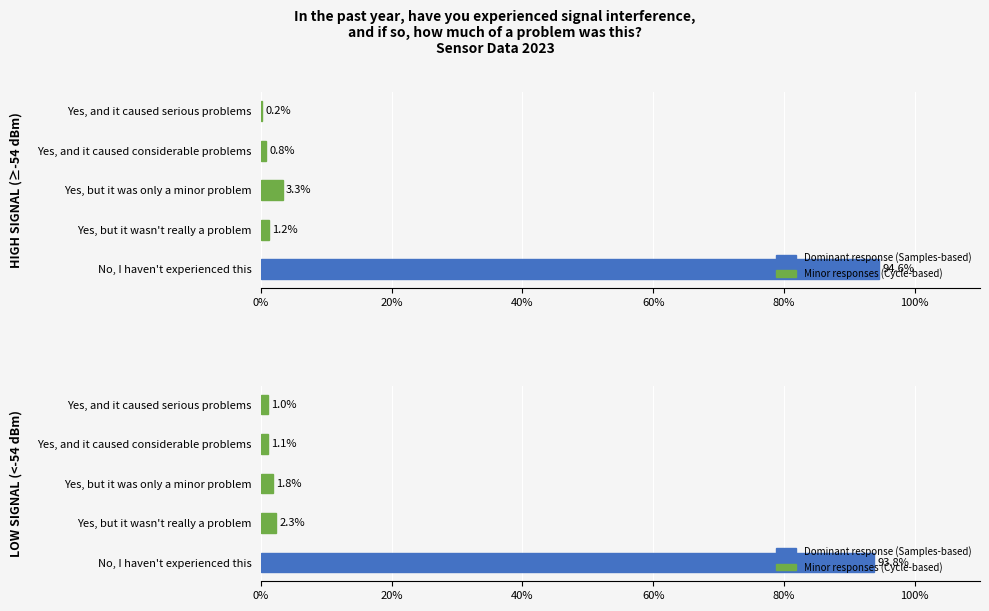

How many series are shown in this chart?

2